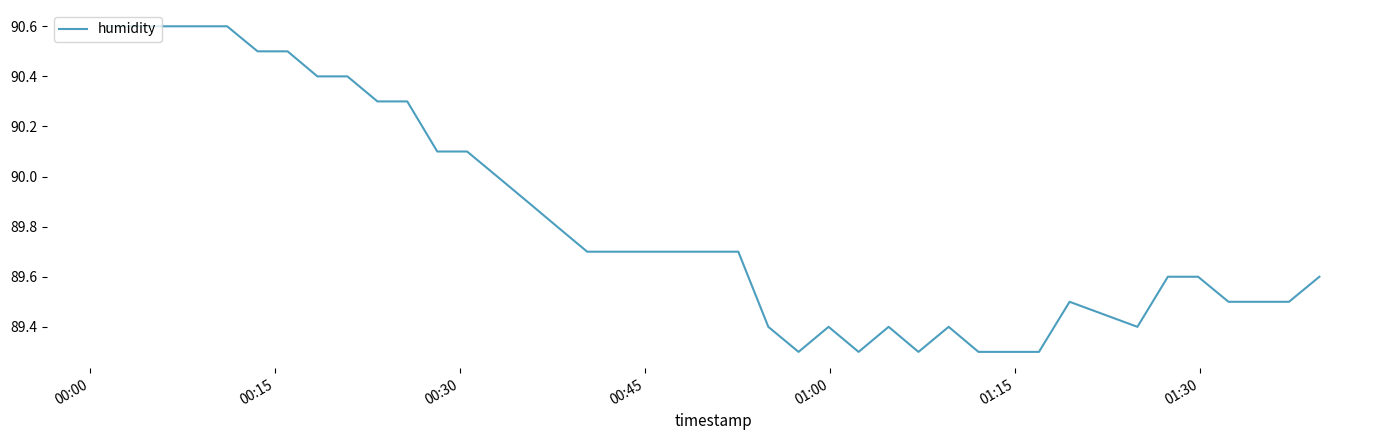

What is the difference between the second highest and second lowest values?

1.3